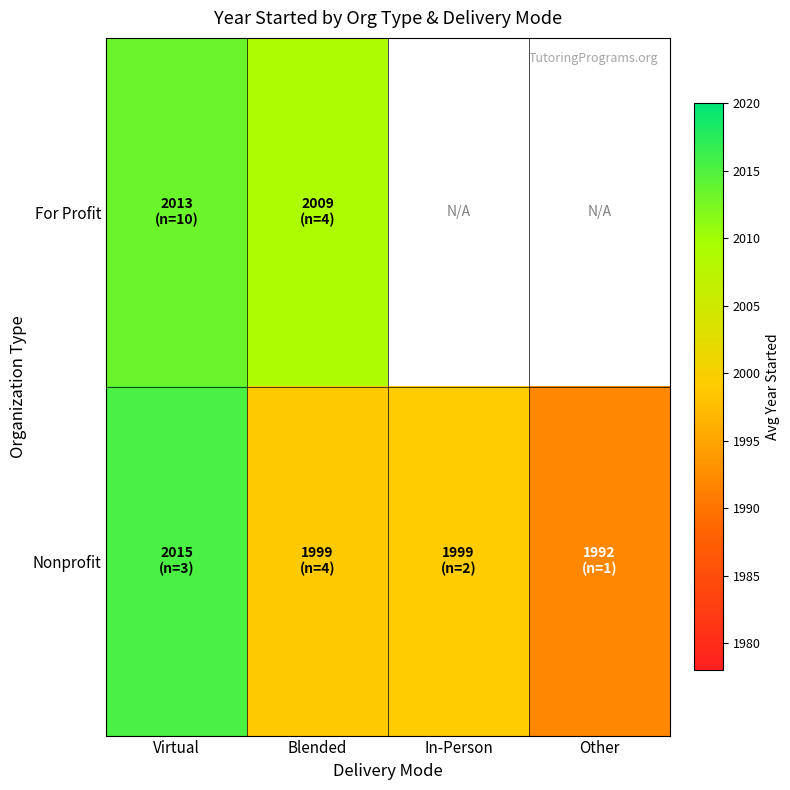

List the series in order of their peak value, highest first.

Nonprofit, For Profit